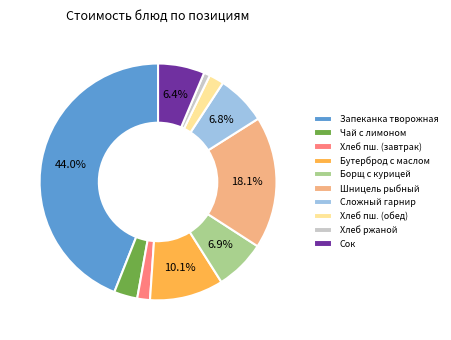

Between Сложный гарнир and Бутерброд с маслом, which is larger?

Бутерброд с маслом